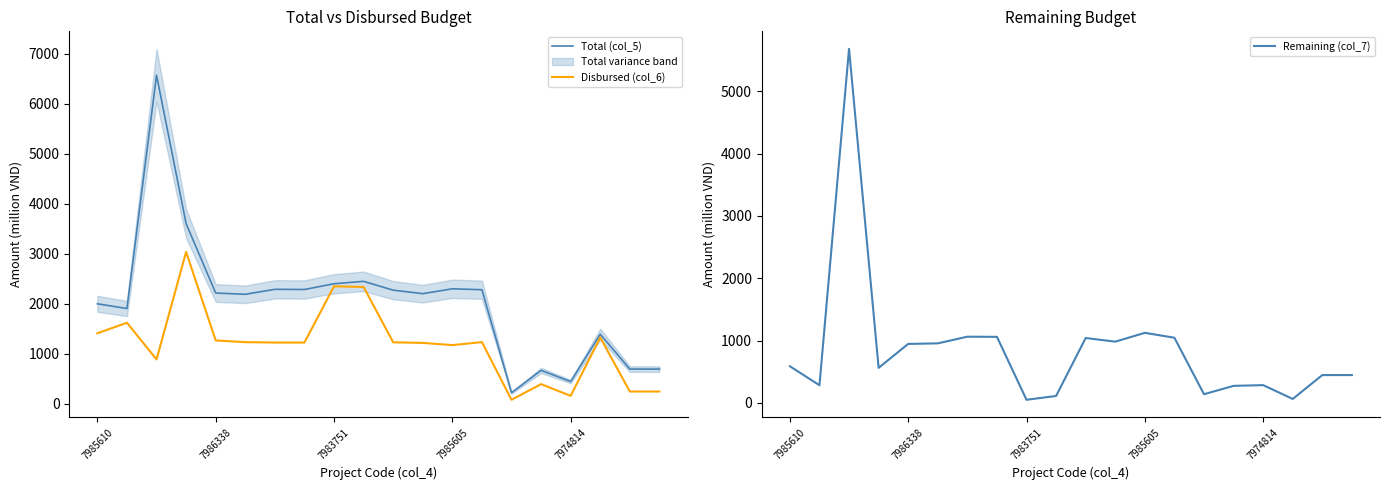

The value of Total (col_5) at 7974814 is 447.0. True or false?

True